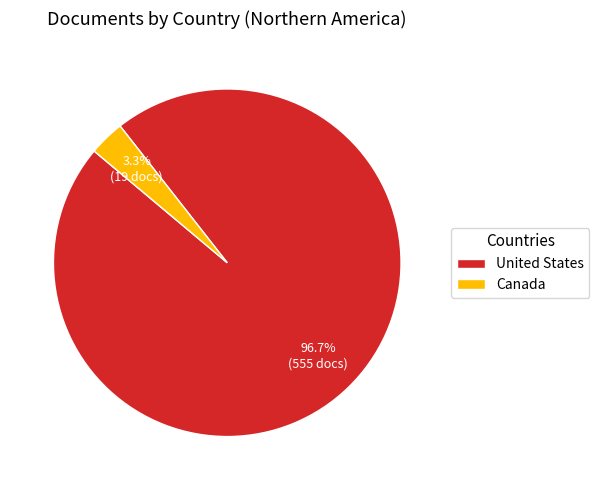

What is the largest slice in the pie chart?

United States